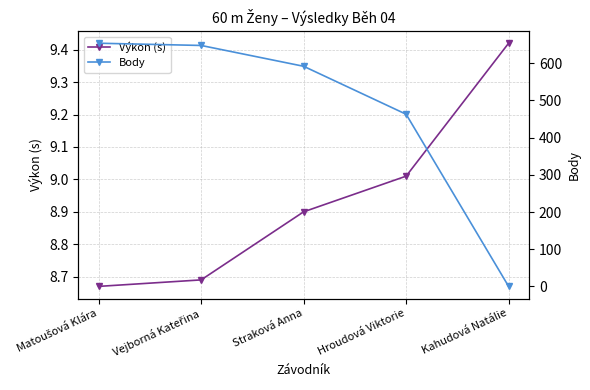

What is the sum of all Body values?

2357.0